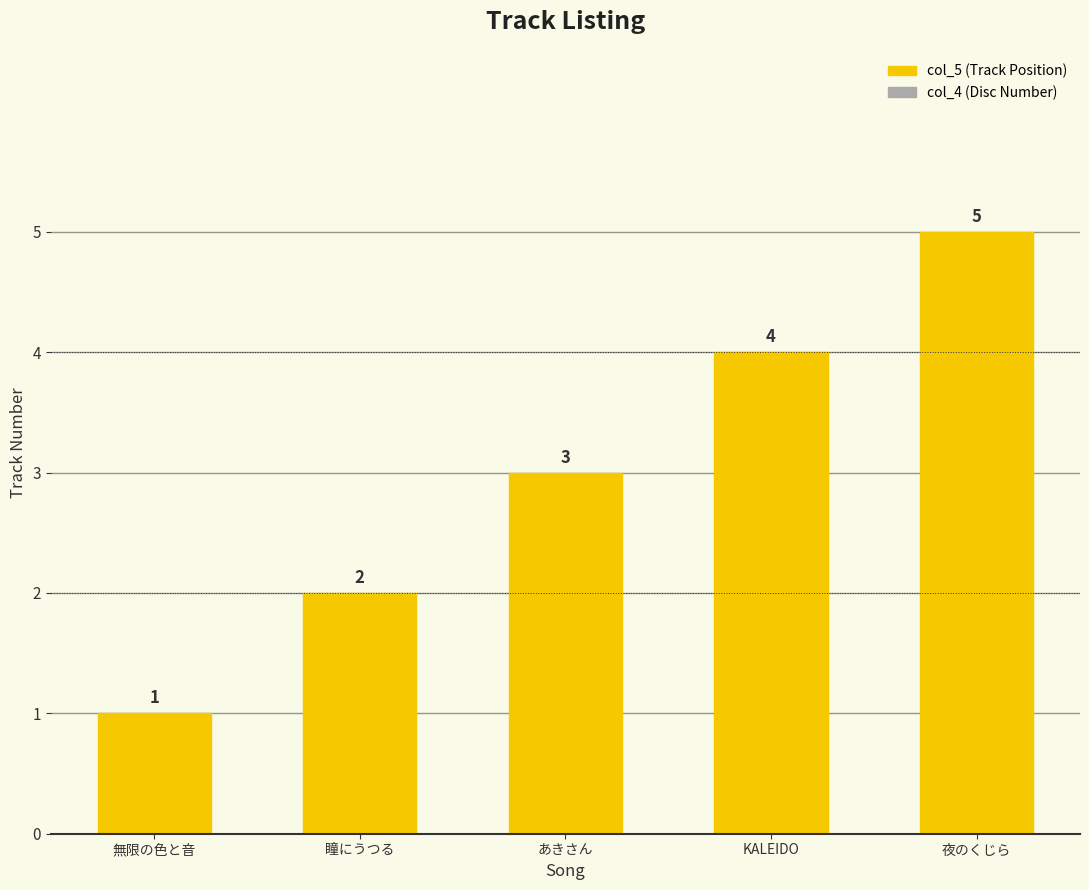

How many bars are there in each group?

2